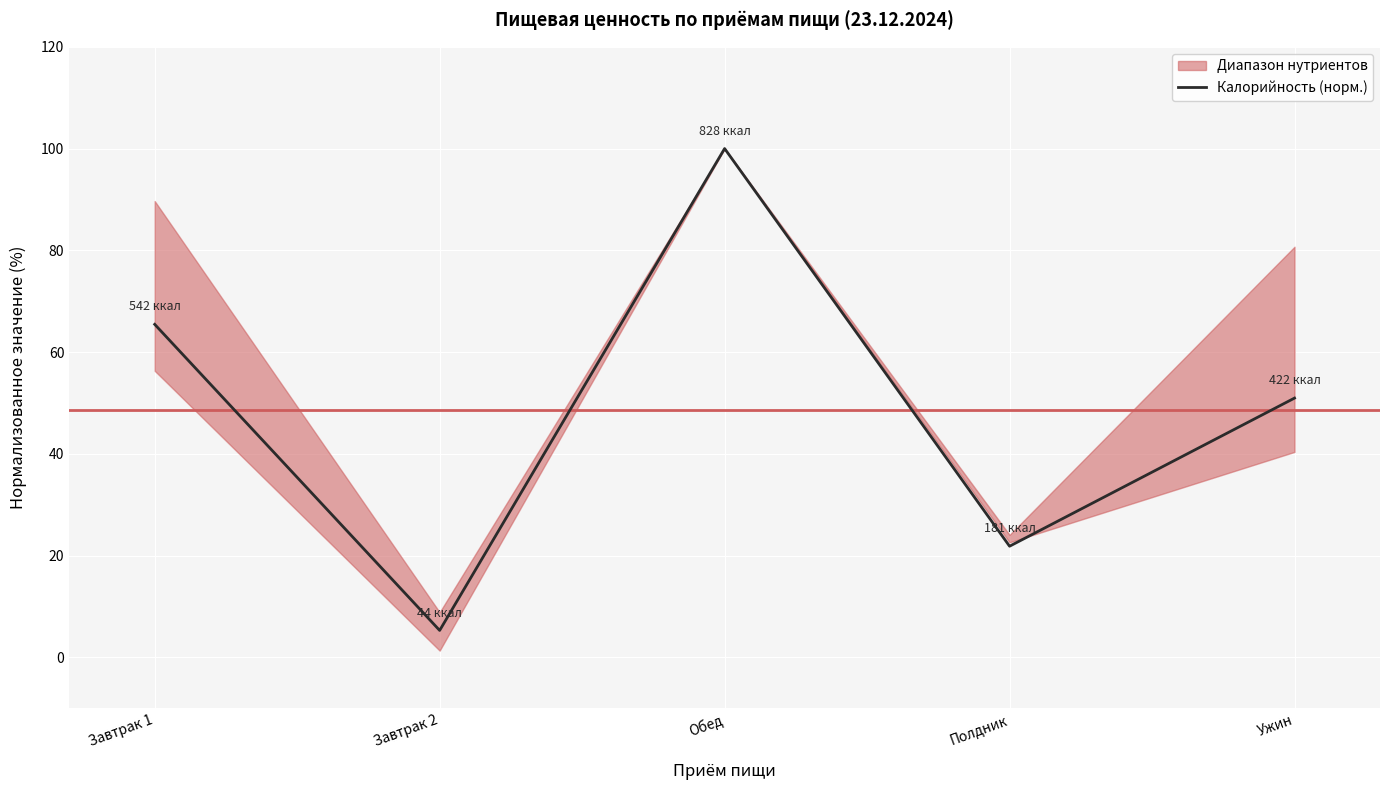

Rank the categories by value from lowest to highest.

Завтрак 2, Полдник, Ужин, Завтрак 1, Обед